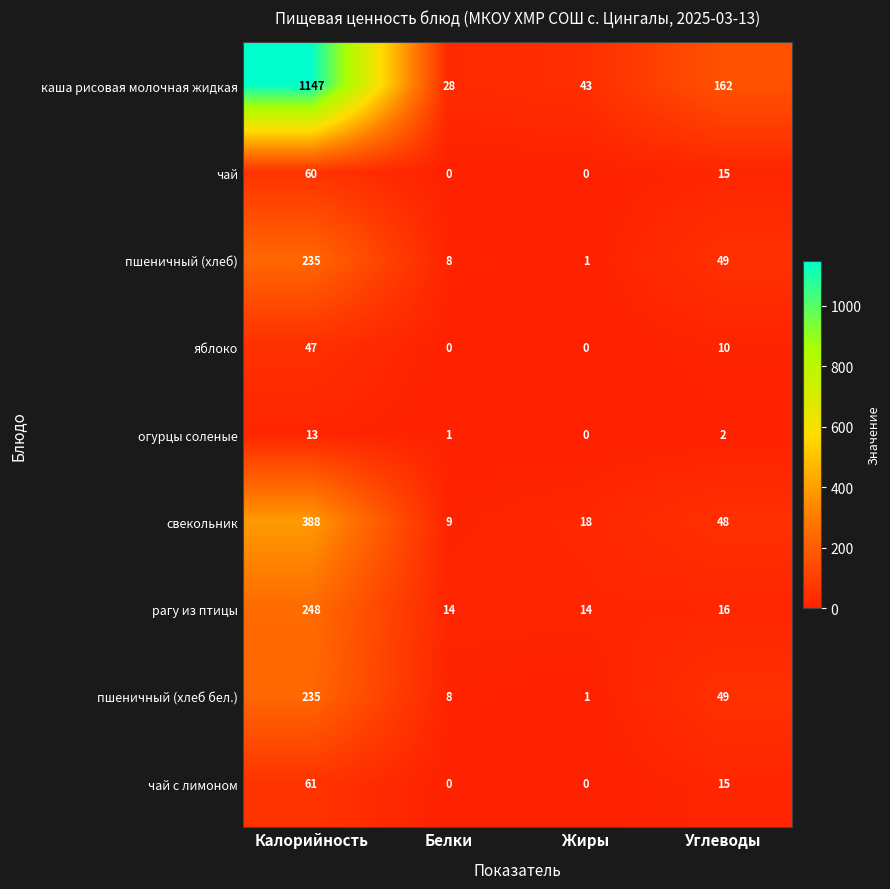

Count the number of data series in this chart.

9